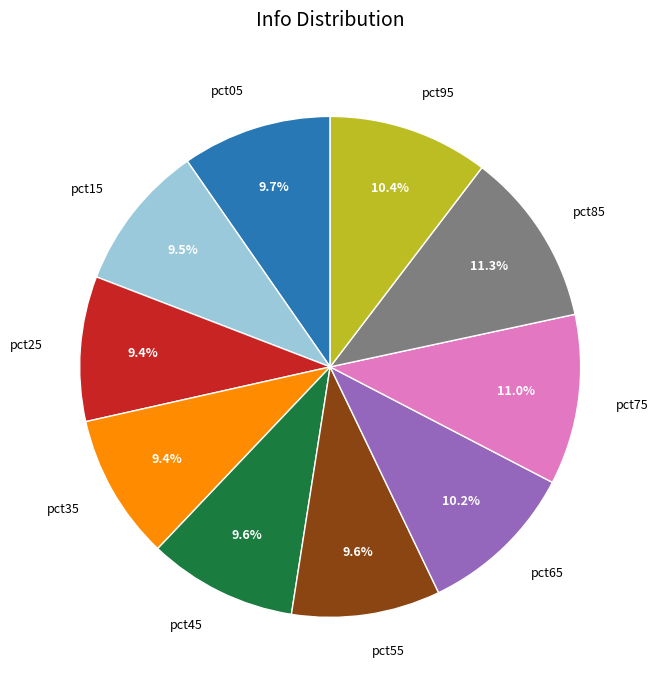

What percentage is the pct05 slice, to the nearest percent?

10%